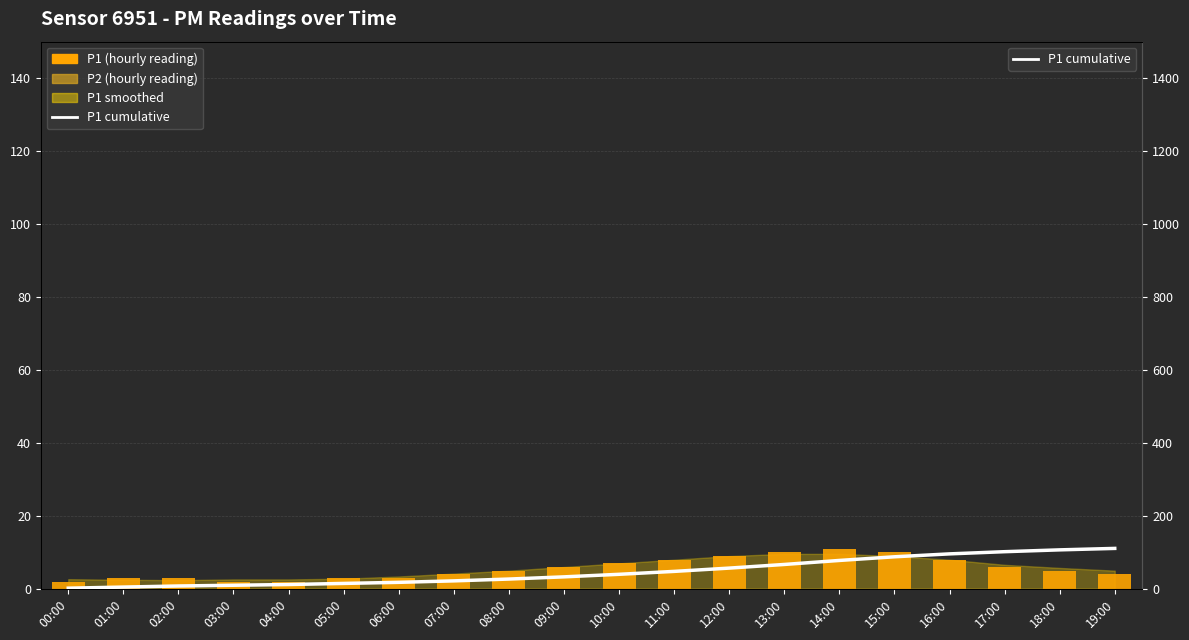

At which category is the sum across all series the highest?

19:00